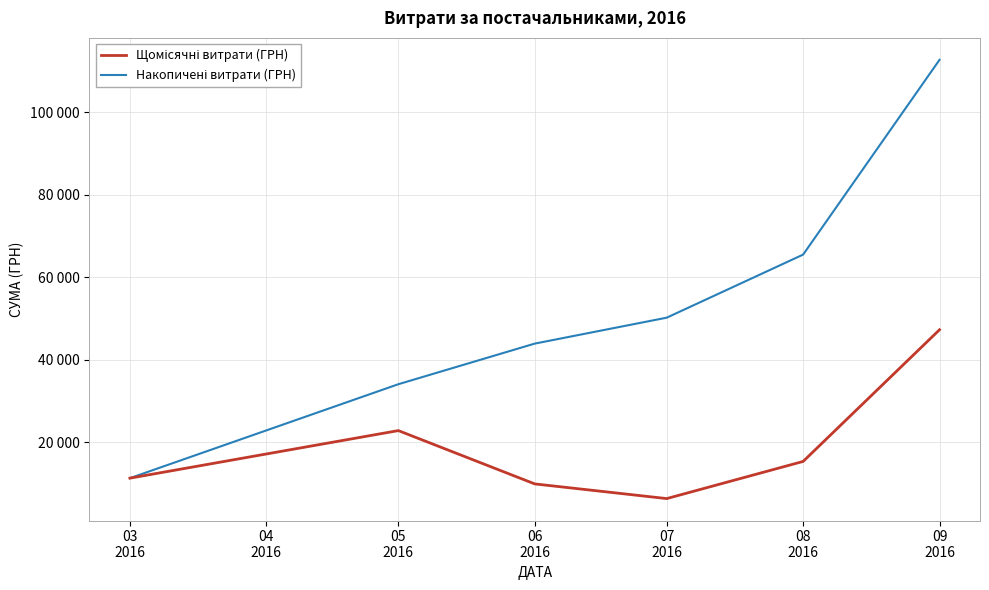

True or false: Накопичені витрати (ГРН) and Щомісячні витрати (ГРН) cross at least once.

False